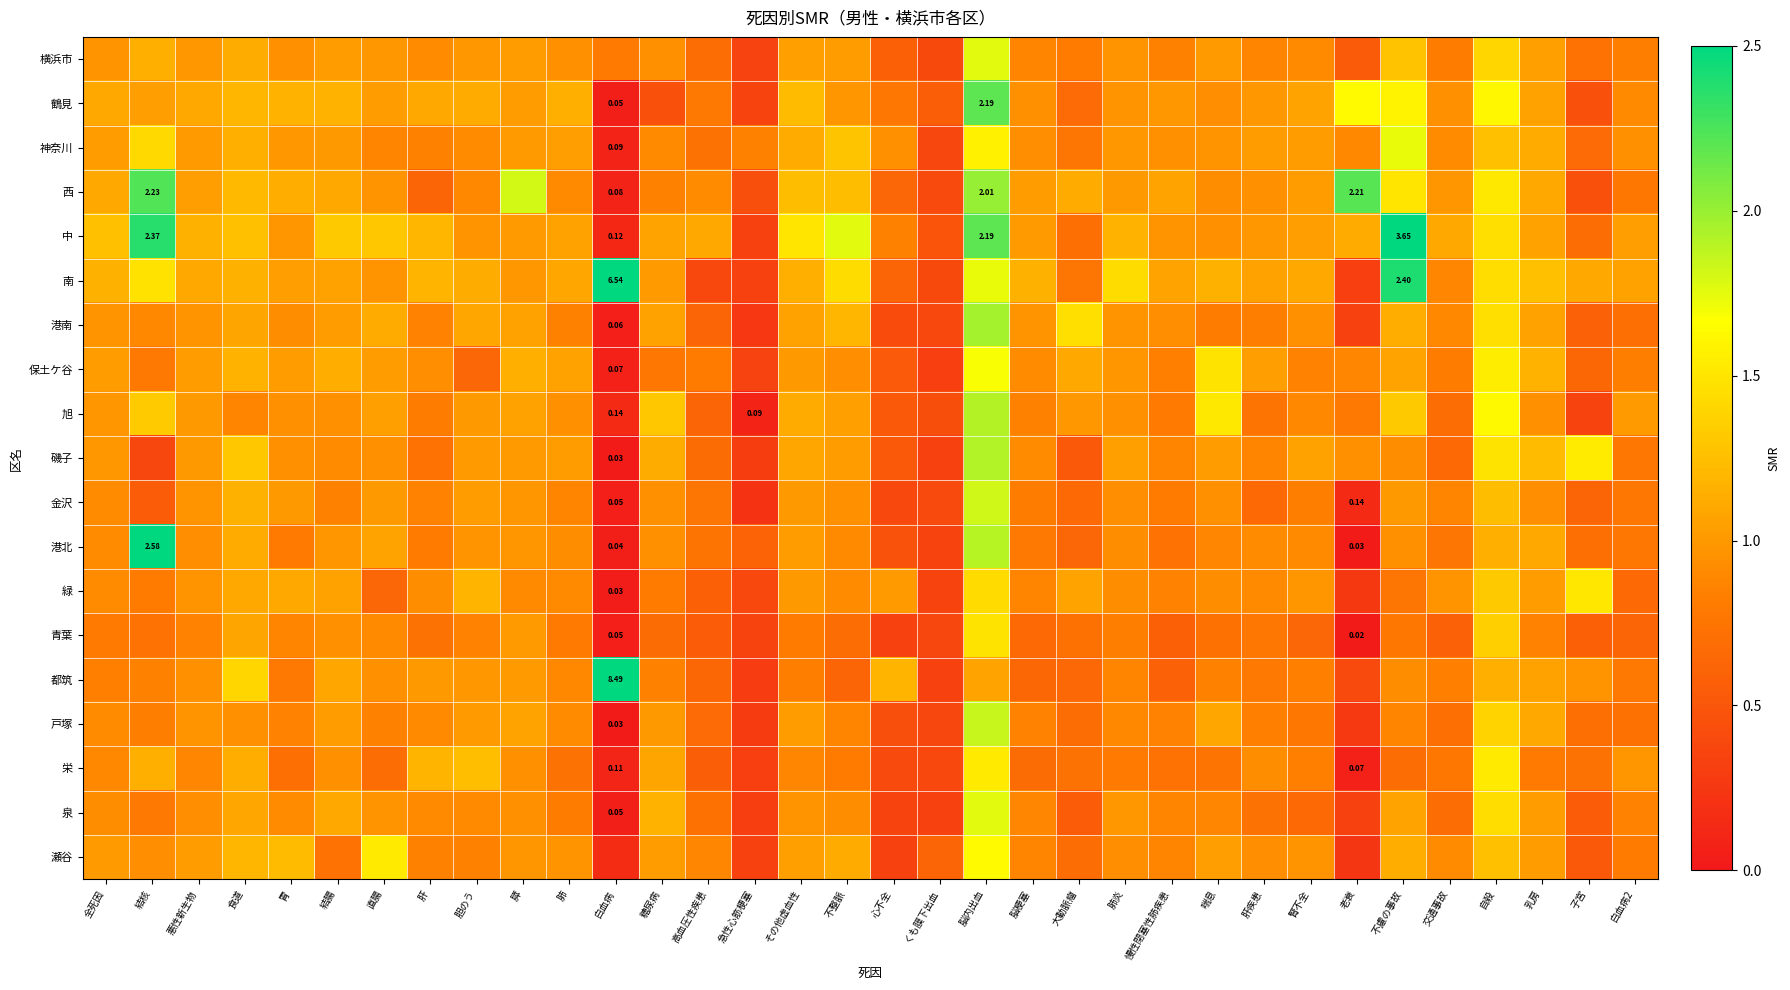

At how many categories does at least one series exceed 2?

5